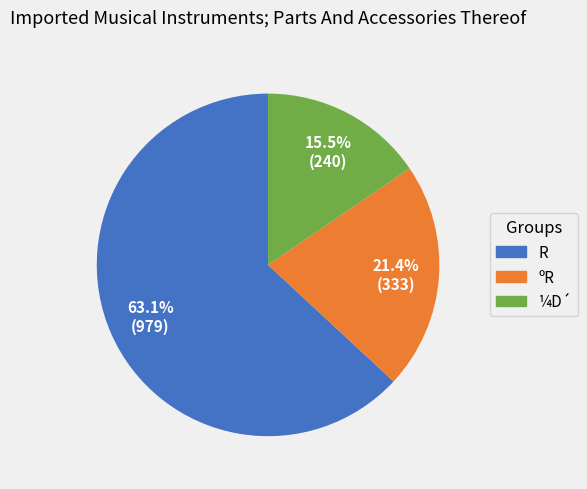

Rank the categories by value from lowest to highest.

¼D´, ºR, R